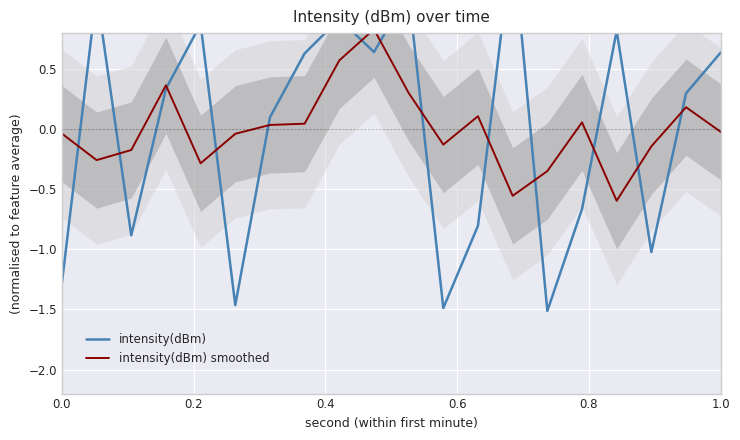

The intensity(dBm) series shows -0.6 at 0.0. True or false?

False